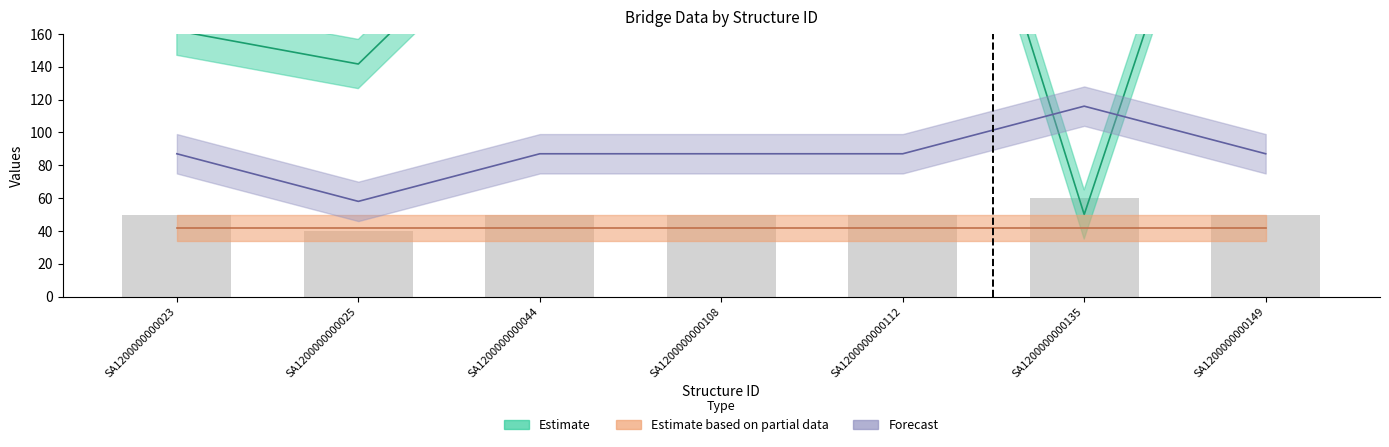

What is the spread (max minus min) of values at SA1200000000108?

316.9